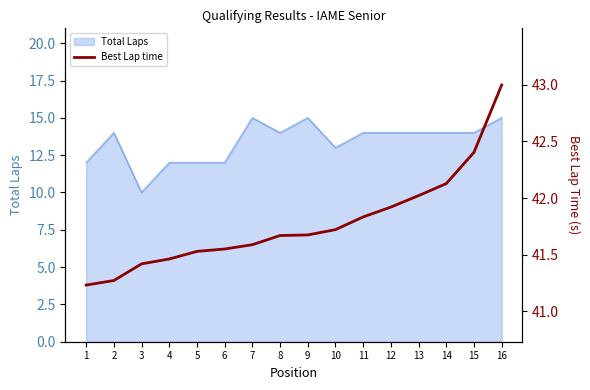

Is it true that the value at 14 is 29.0?

False